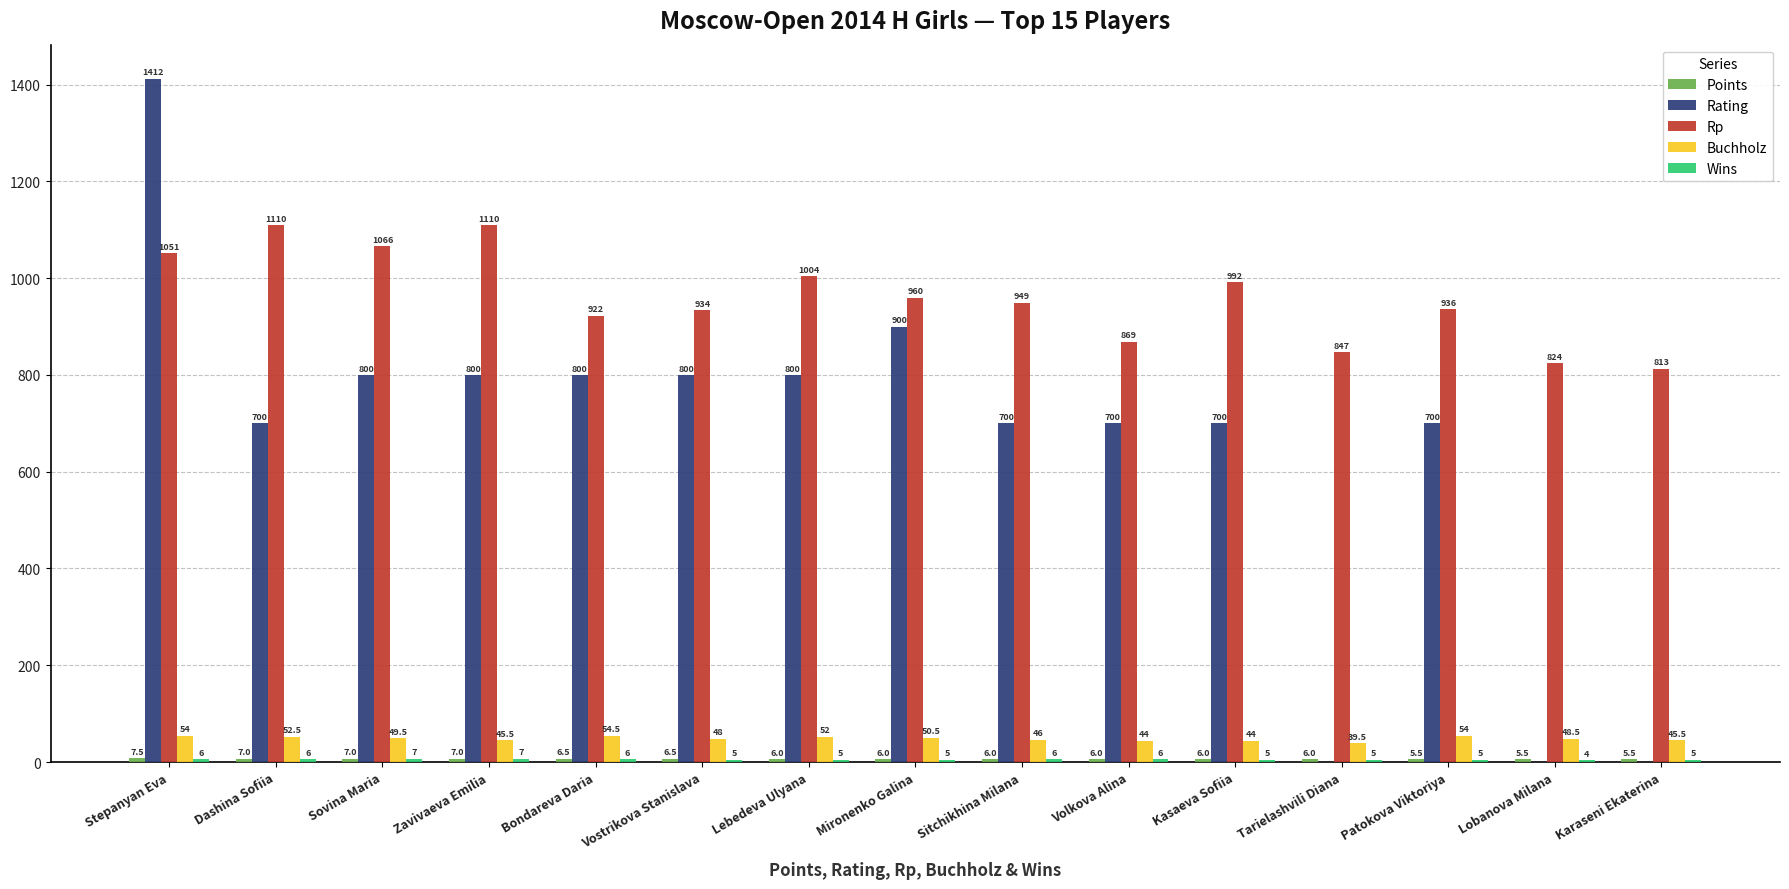

Between Vostrikova Stanislava and Kasaeva Sofiia, which series saw the biggest shift?

Rating